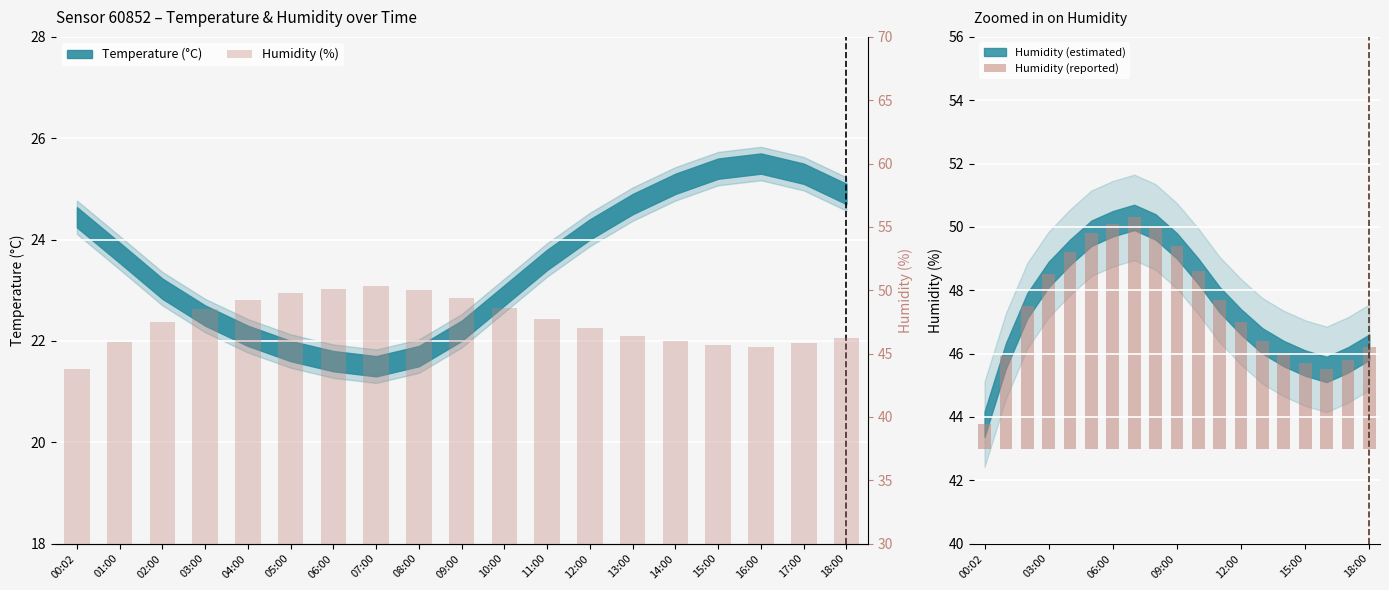

Which series has the widest spread of values?

Humidity (reported)